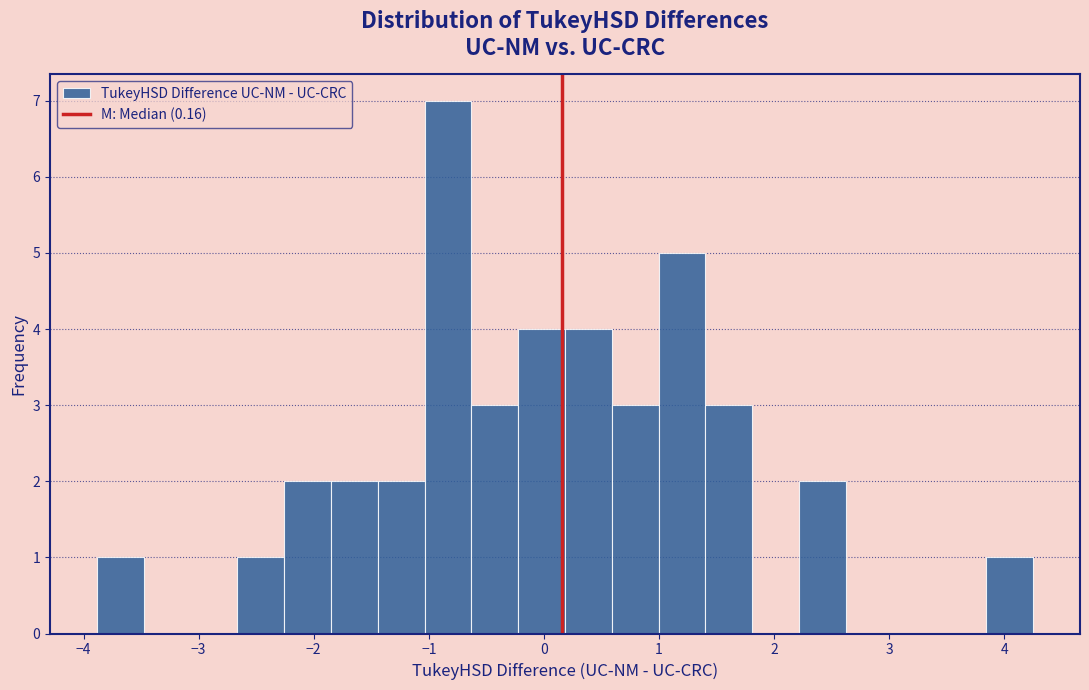

What is the height of the bar covering 1.0 to 1.4 on the x-axis? Neither the bar edges nor the heights are printed on the chart, so give them approximately, as read against the axes.

5